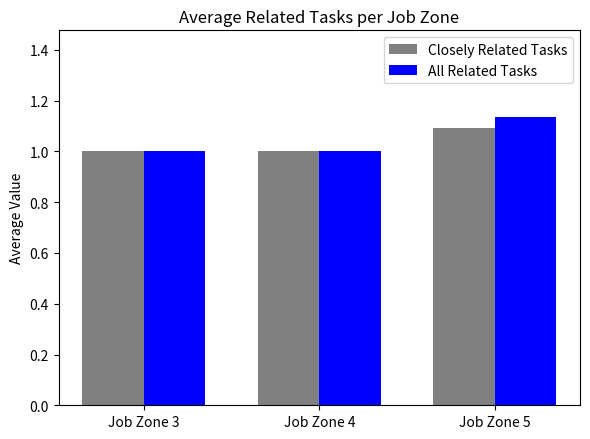

What is the total value across all series at Job Zone 3?

2.0